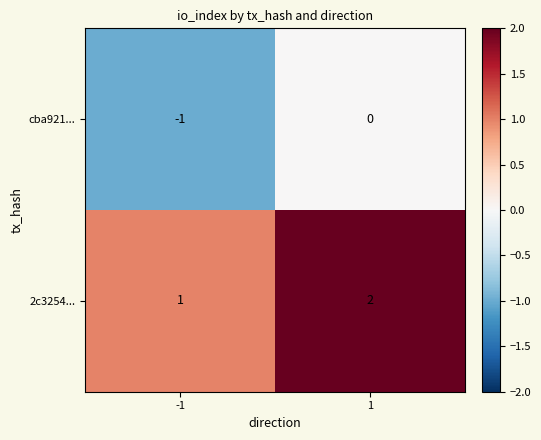

Rank the series by their average value, from lowest to highest.

cba921..., 2c3254...